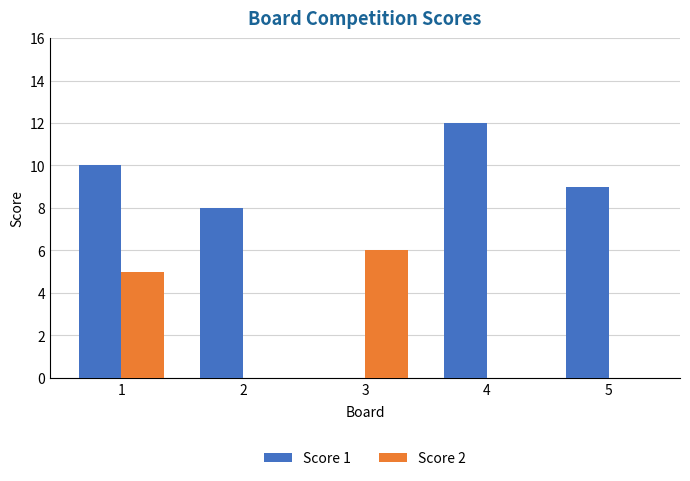

What is the sum of all Score 2 values?

11